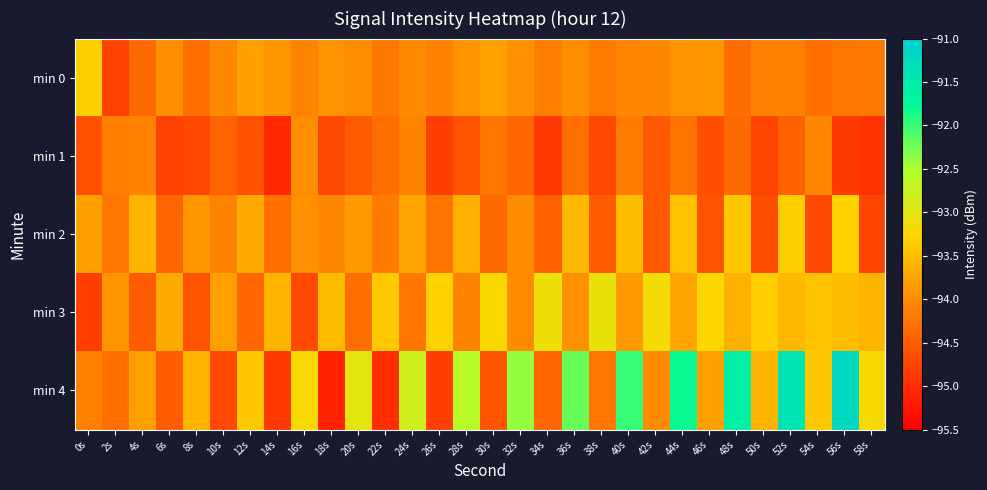

Which series changed the most between 14s and 26s?

min 3